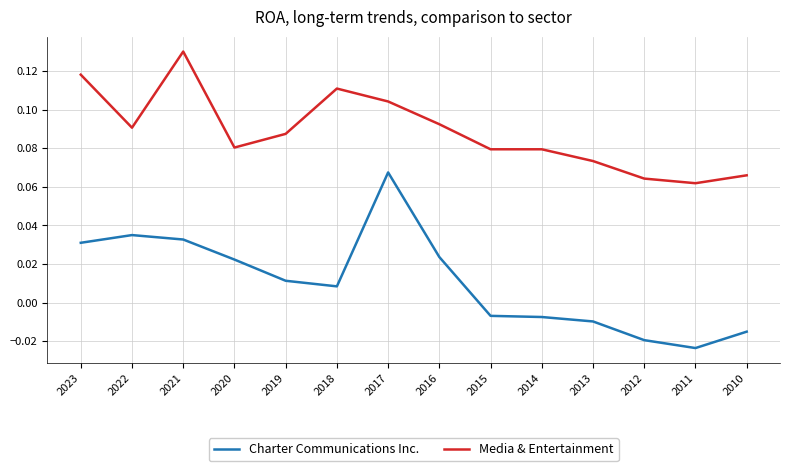

At which category is the sum across all series the highest?

2017